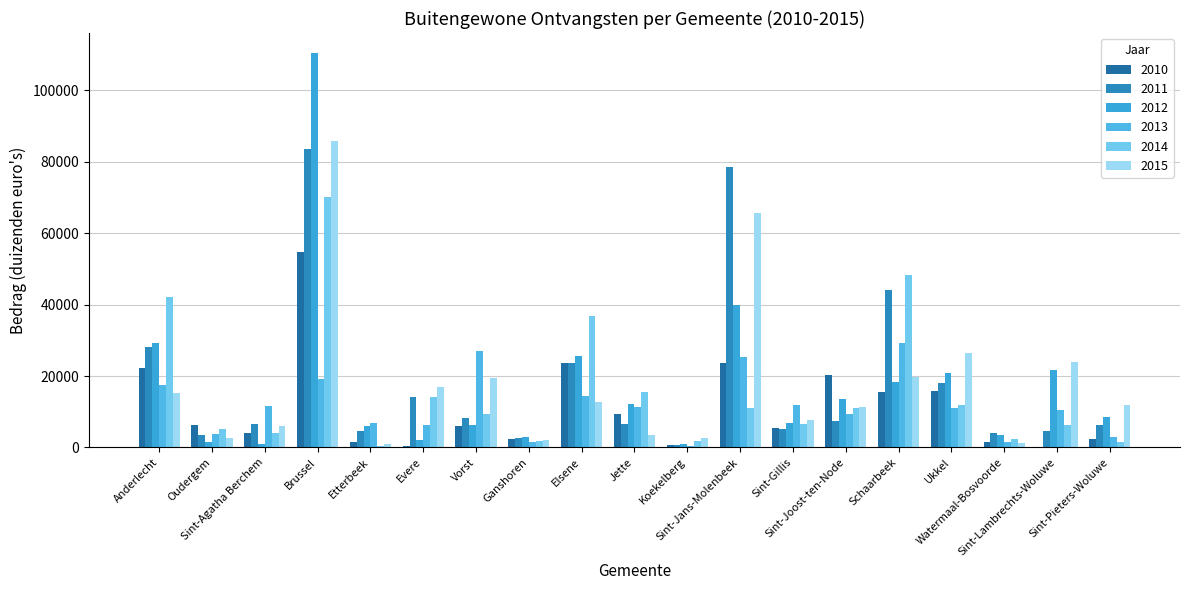

Are the bars horizontal?

No